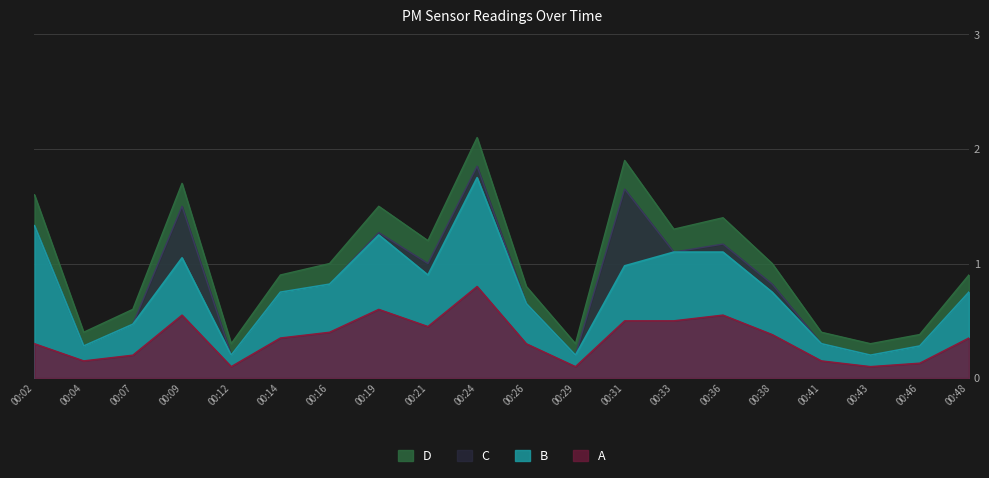

True or false: P1 has a value of 0.3 at 00:48.

False